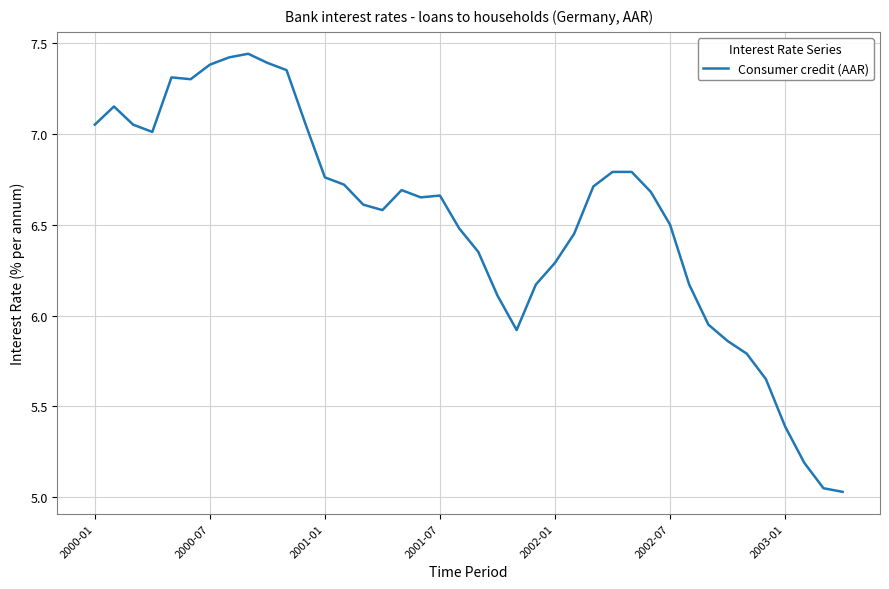

What is the difference between the maximum and minimum values?

2.4